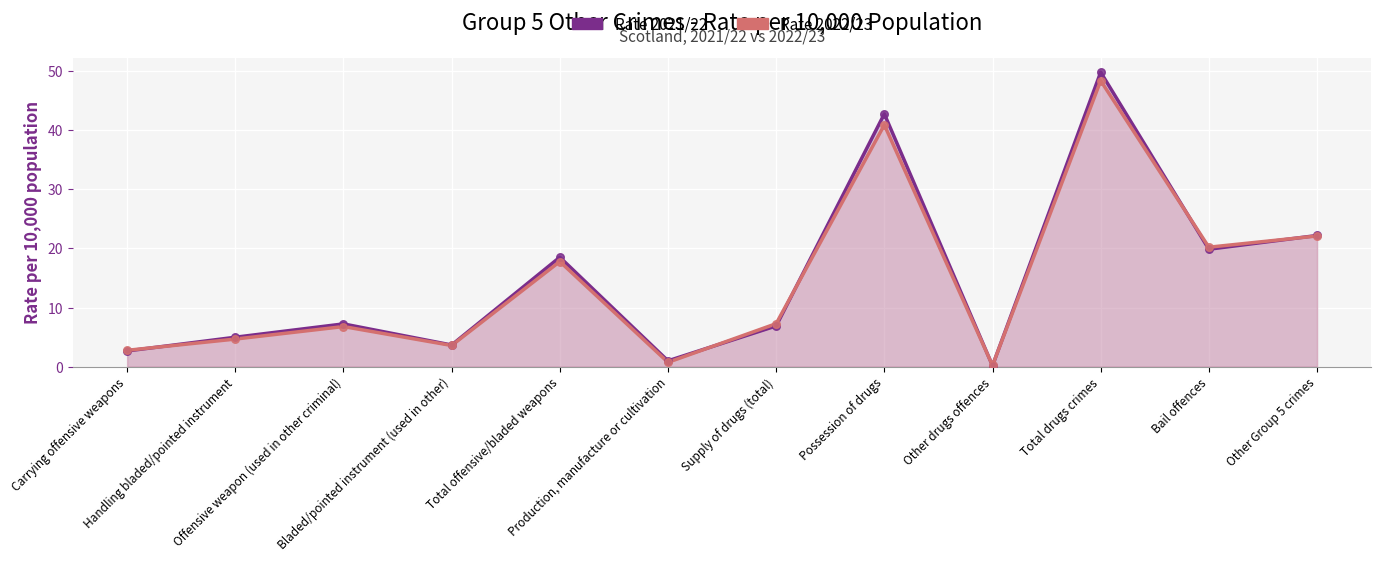

Which series has the widest spread of Y values?

Rate 2021/22